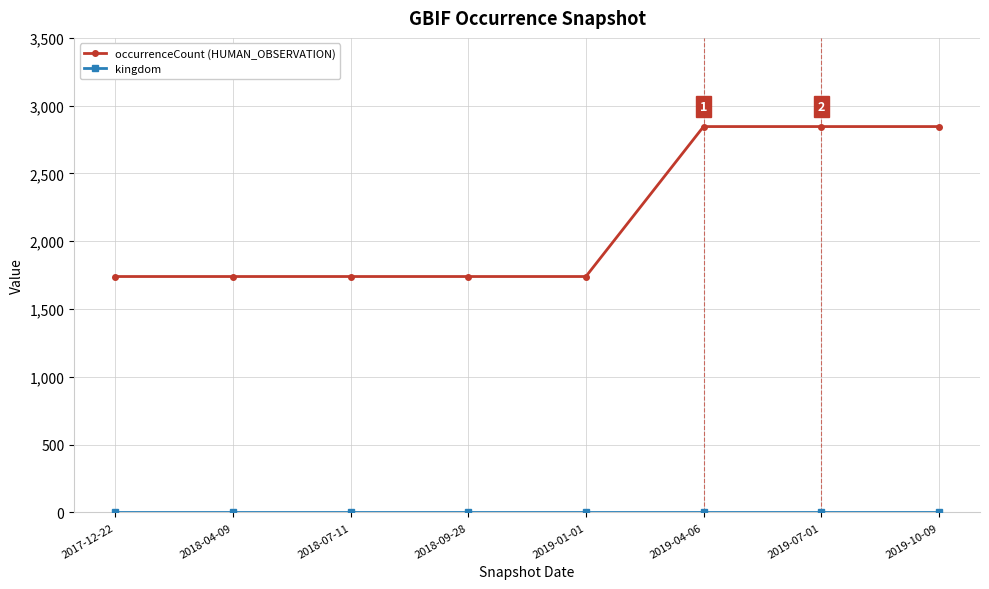

What is the difference between the highest and lowest values at 2018-09-28?

1739